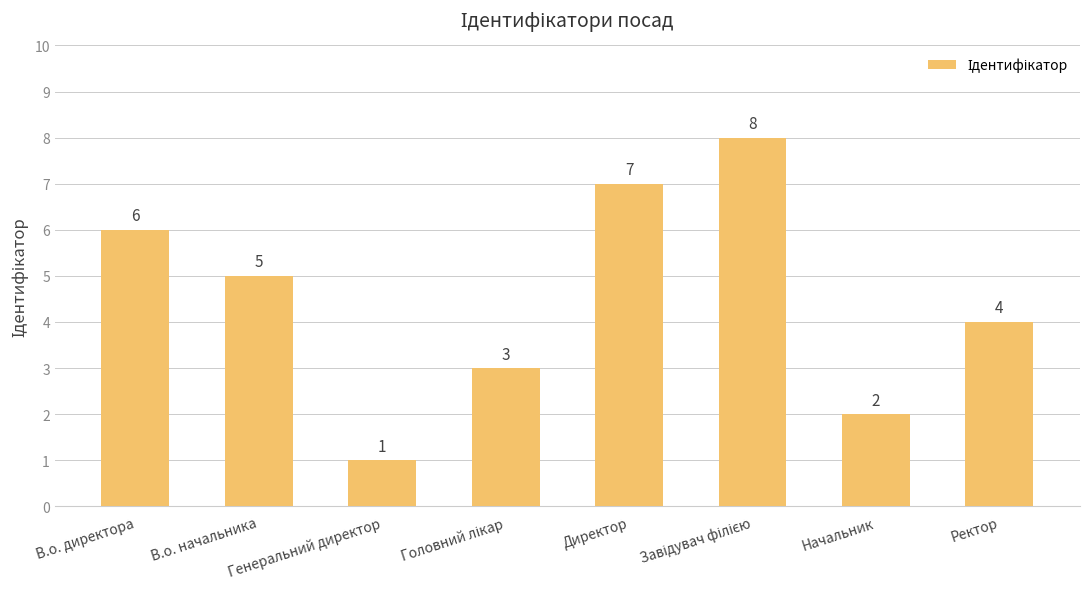

Which label corresponds to the smallest value in the chart?

Генеральний директор